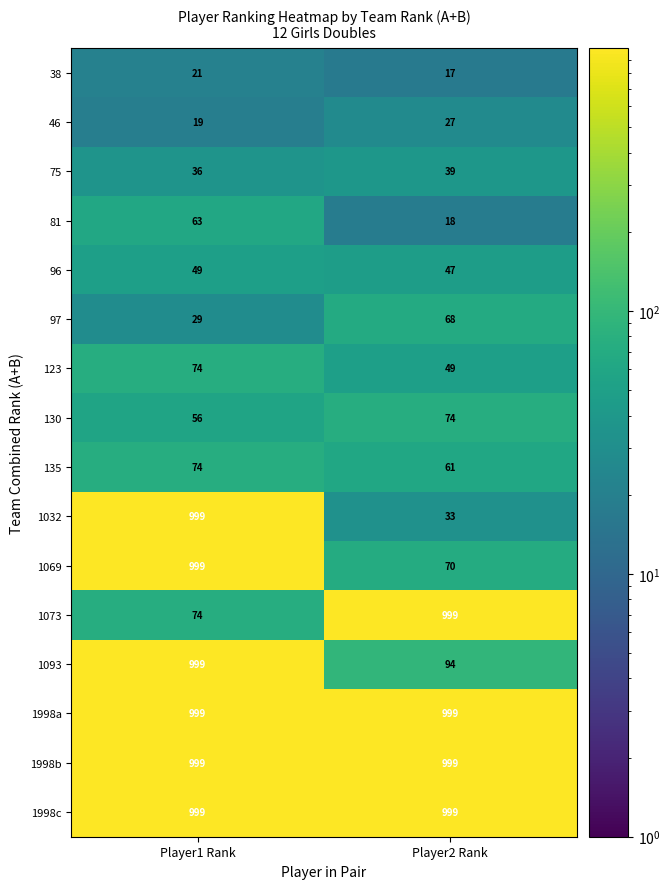

List the labels in order of 1073 value, smallest first.

Player1 Rank, Player2 Rank